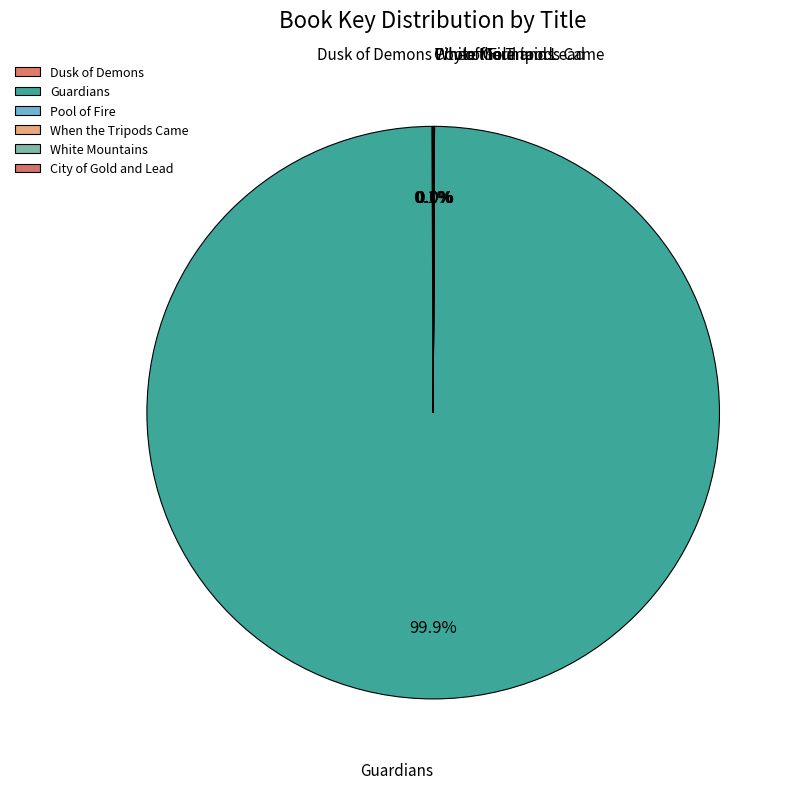

Which category has the biggest portion of the pie?

Guardians